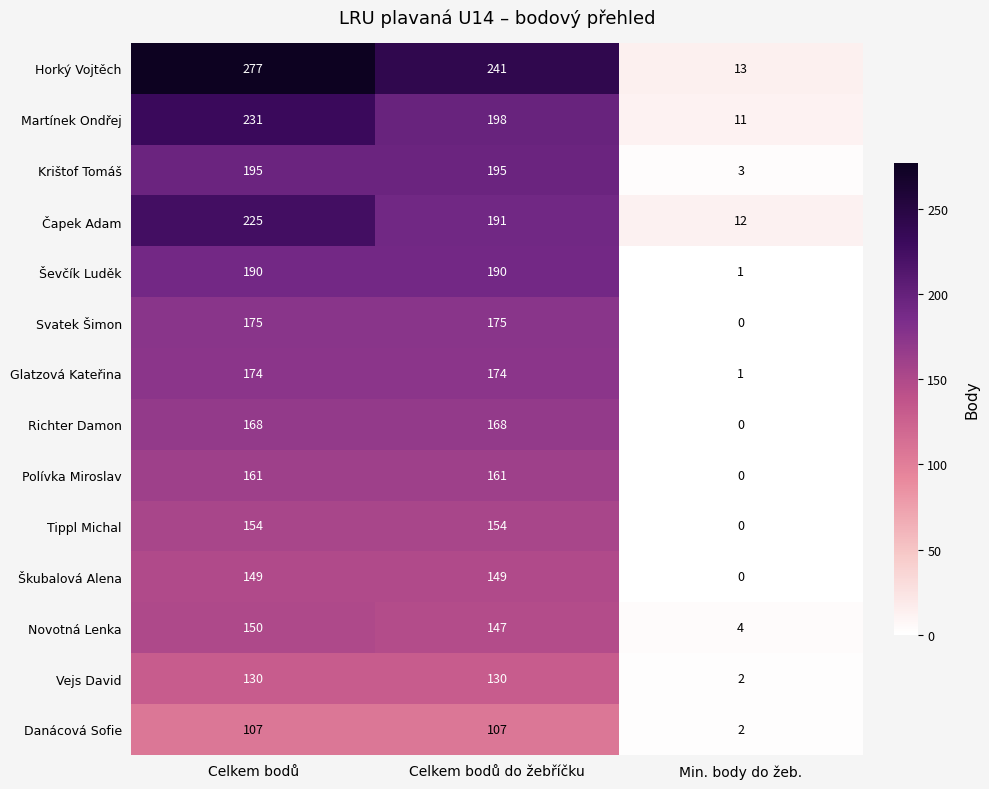

Rank the series at Celkem bodů from highest to lowest value.

Horký Vojtěch, Martínek Ondřej, Čapek Adam, Krištof Tomáš, Ševčík Luděk, Svatek Šimon, Glatzová Kateřina, Richter Damon, Polívka Miroslav, Tippl Michal, Novotná Lenka, Škubalová Alena, Vejs David, Danácová Sofie